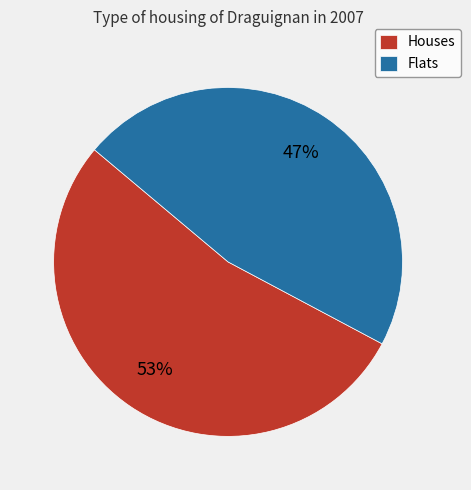

How many segments does this pie chart have?

2